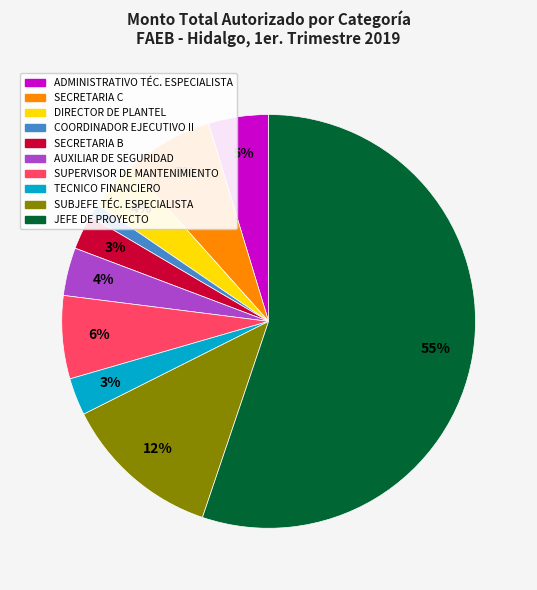

To the nearest percent, what is the difference between the largest and smallest slice percentages?

54%